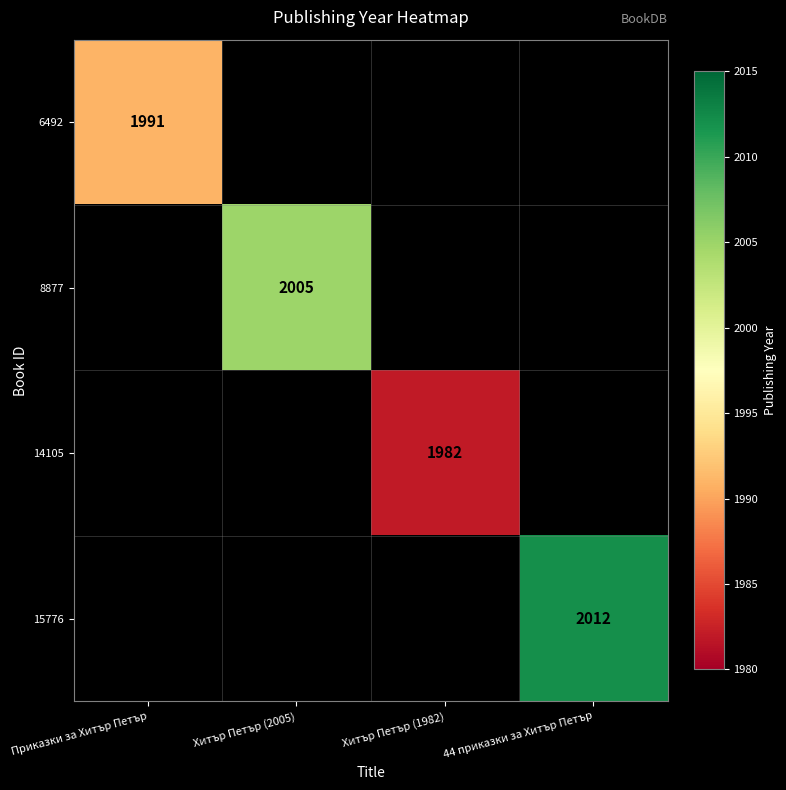

The value of 6492 at Приказки за Хитър Петър is 1991. True or false?

True